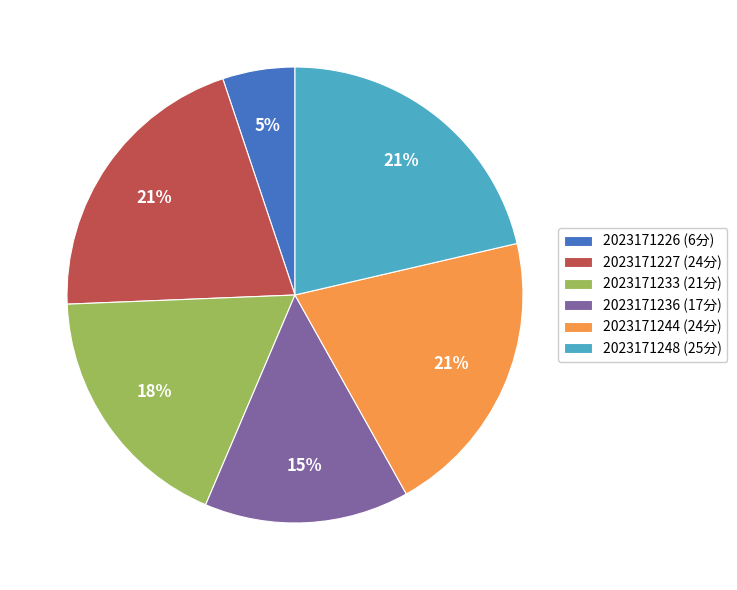

Is it true that 2023171236 is 15% of the pie?

True